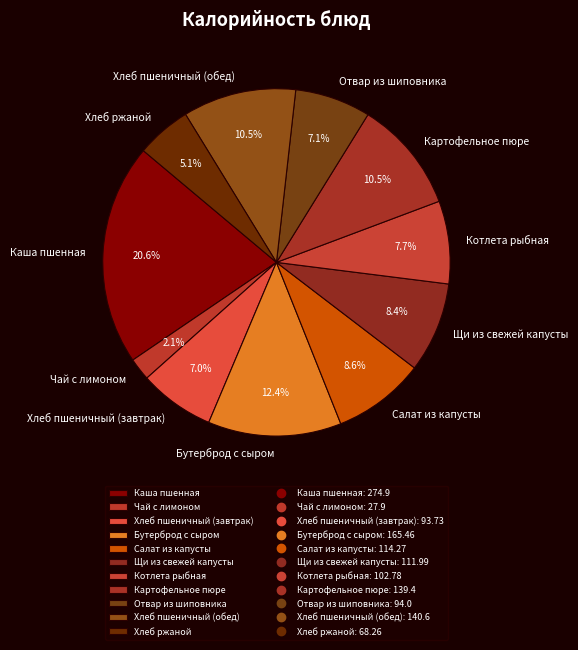

Does any single category account for the majority?

No